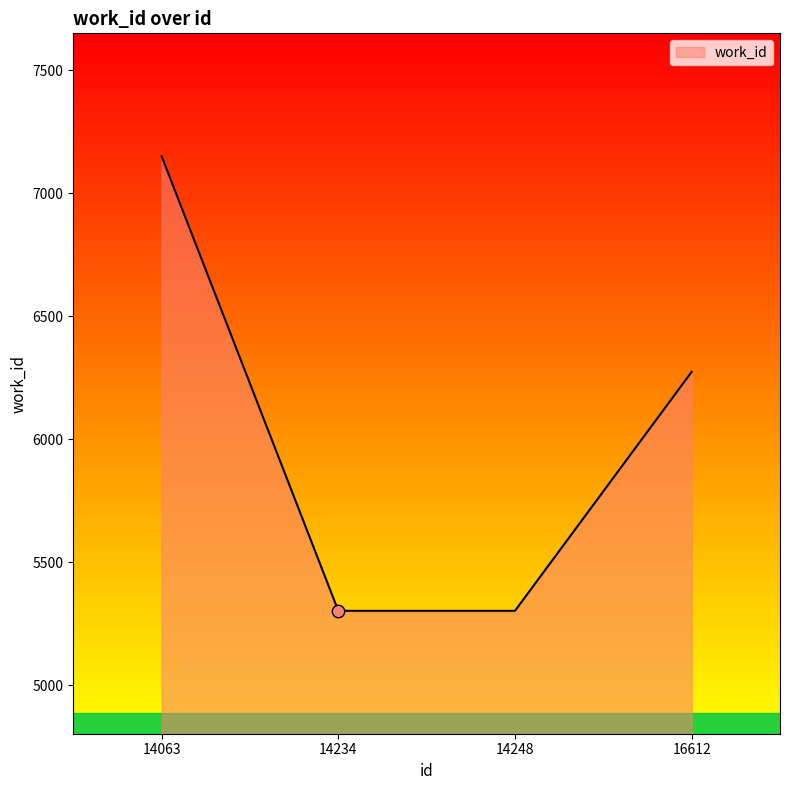

Which has a higher value, 16612 or 14063?

14063